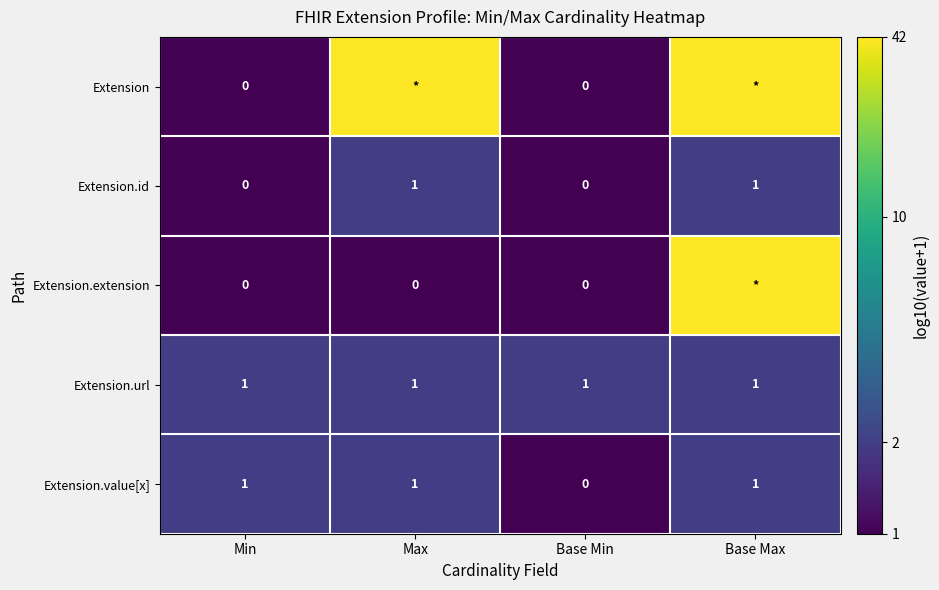

Which series changed the most between Min and Base Min?

Extension.value[x]